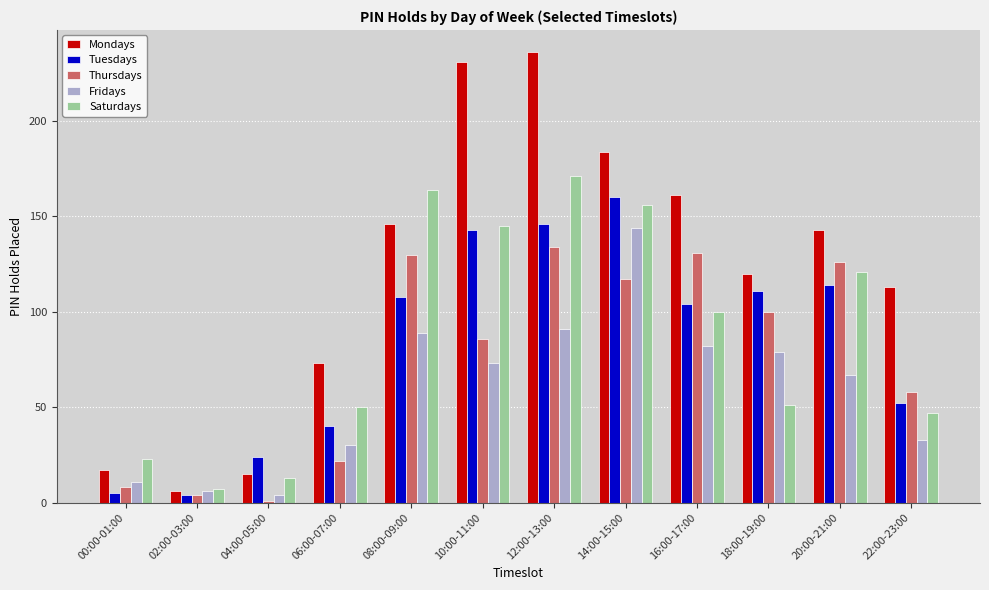

How many bars are there in each group?

5